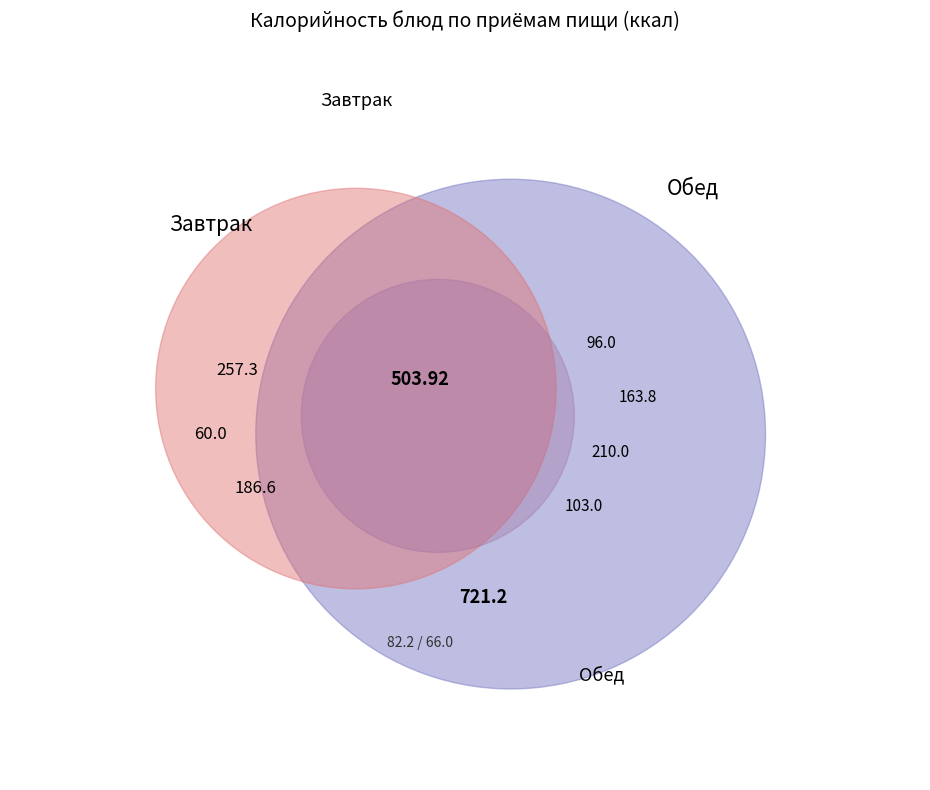

Does Пирожки печеные account for over 50% of the chart?

No